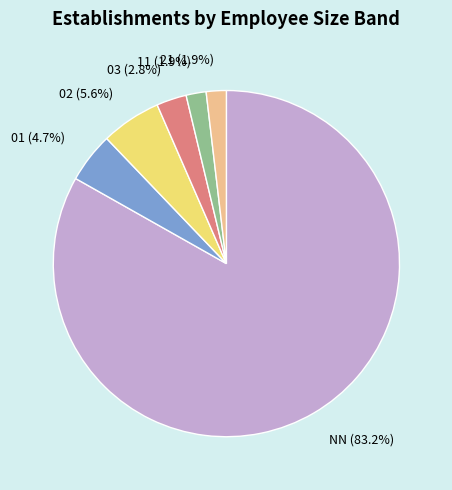

What is the largest slice in the pie chart?

NN